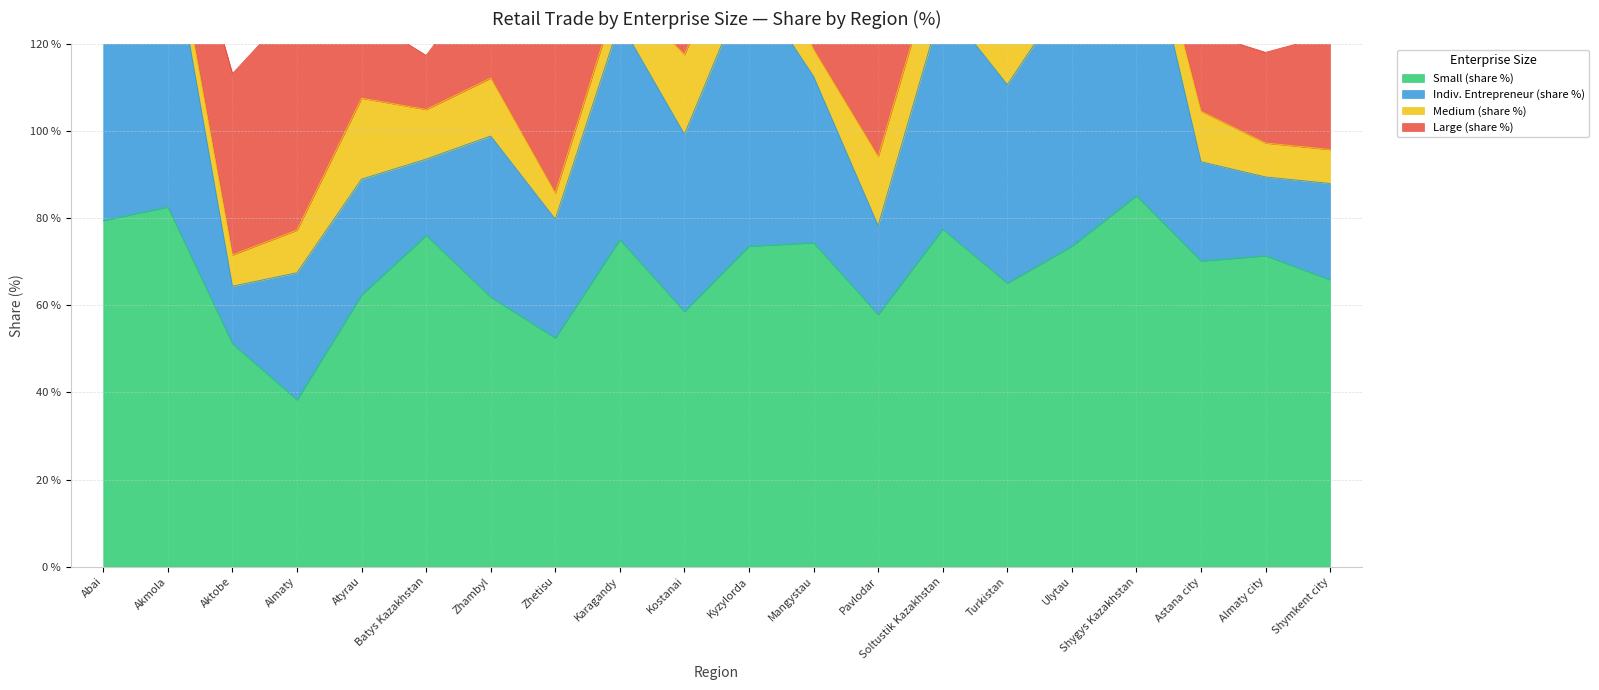

List the labels in order of Indiv. Entrepreneur (share %) value, largest first.

Shygys Kazakhstan, Akmola, Kyzylorda, Ulytau, Abai, Soltustik Kazakhstan, Karagandy, Turkistan, Kostanai, Mangystau, Zhambyl, Almaty, Zhetisu, Atyrau, Astana city, Shymkent city, Pavlodar, Almaty city, Batys Kazakhstan, Aktobe